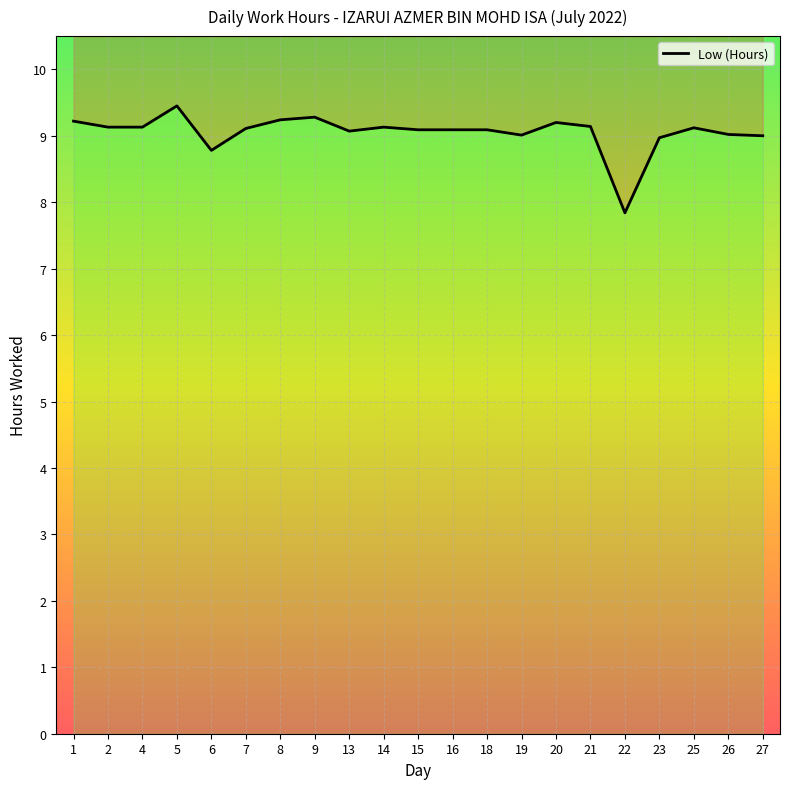

How many values are below 9?

3